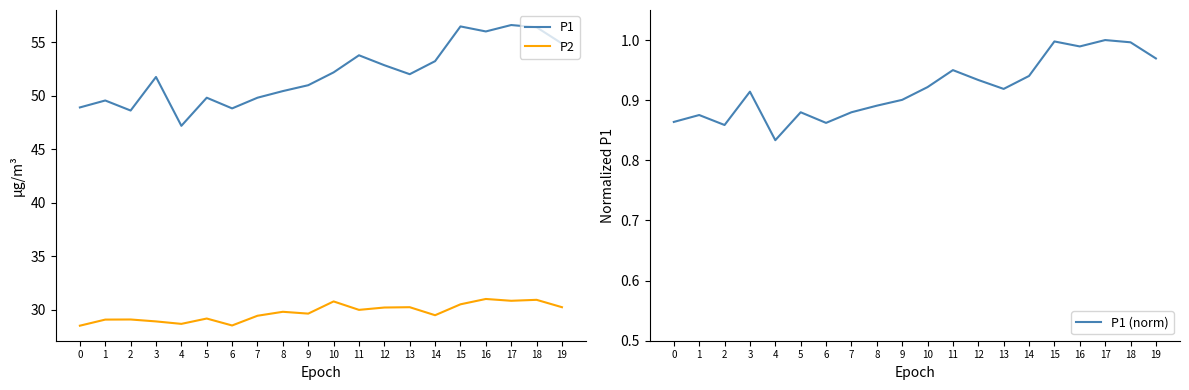

Which series changed the most between 2 and 14?

P1